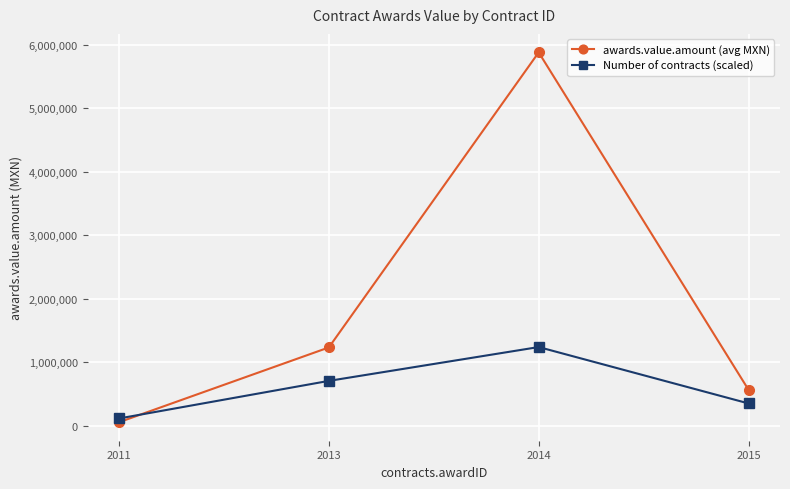

What is the spread (max minus min) of values at 2014?

4637395.3